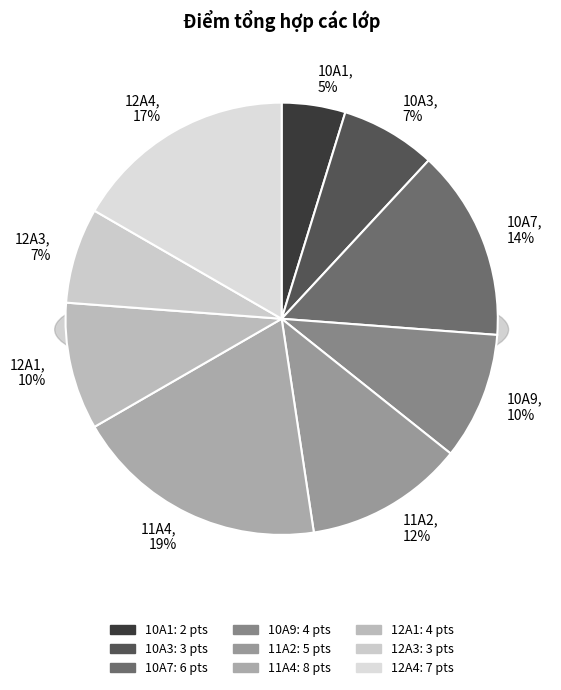

Is there a majority slice in this chart?

No